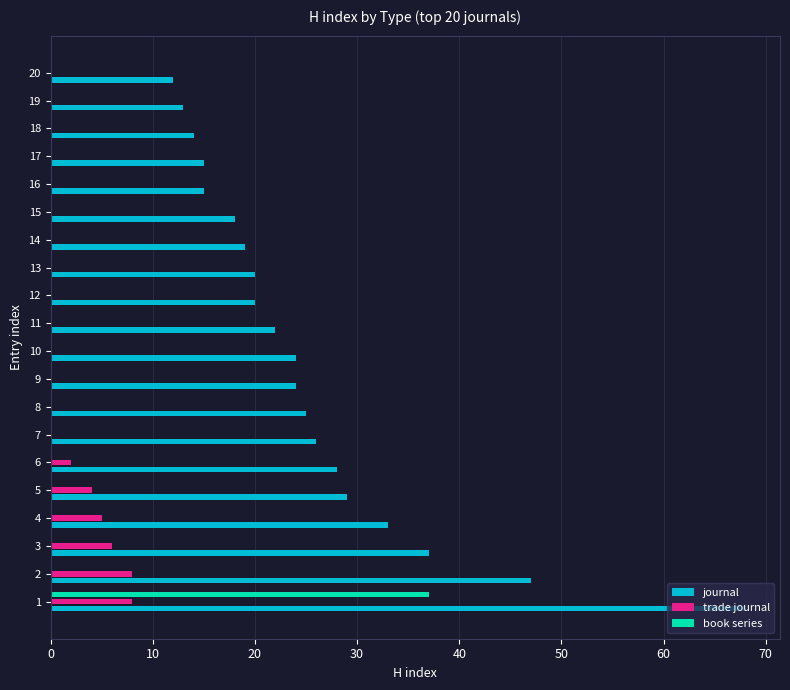

What is the sum of all journal values?

509